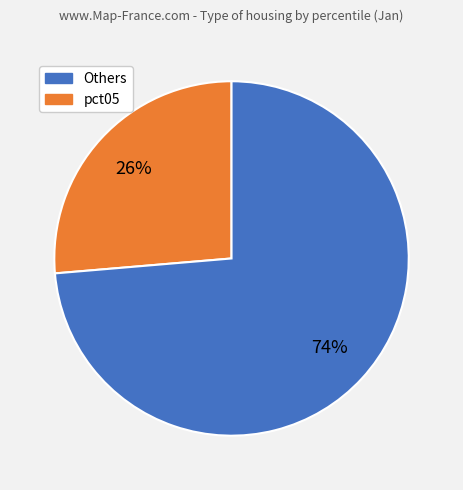

Does any single category account for the majority?

Yes